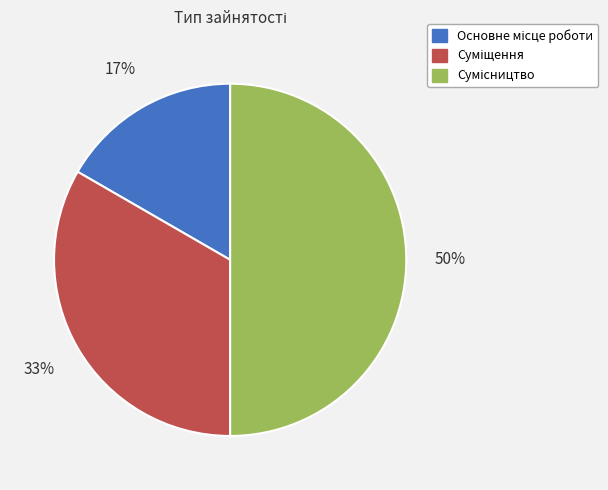

To the nearest percent, what is the average slice percentage?

33%